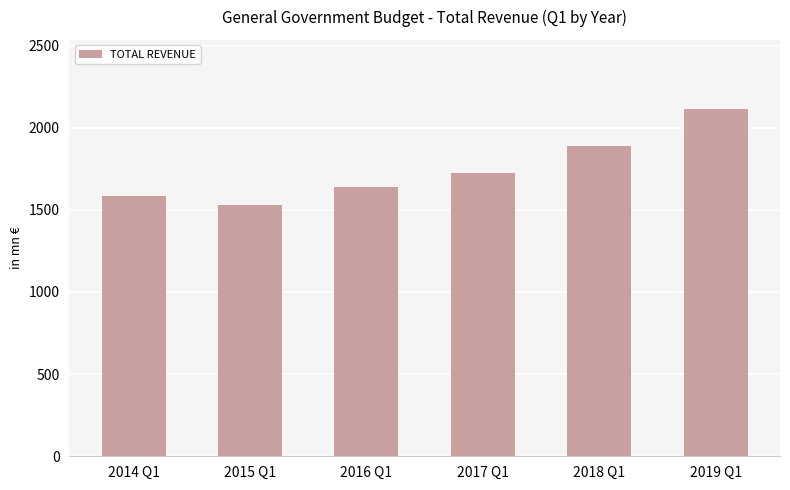

Count the number of data series in this chart.

1